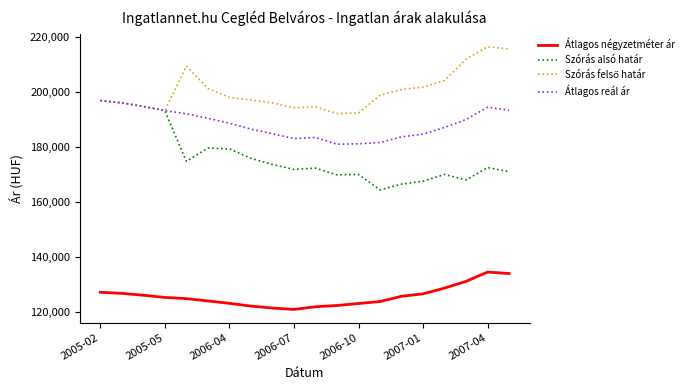

True or false: Átlagos négyzetméter ár and Szórás alsó határ cross at least once.

False